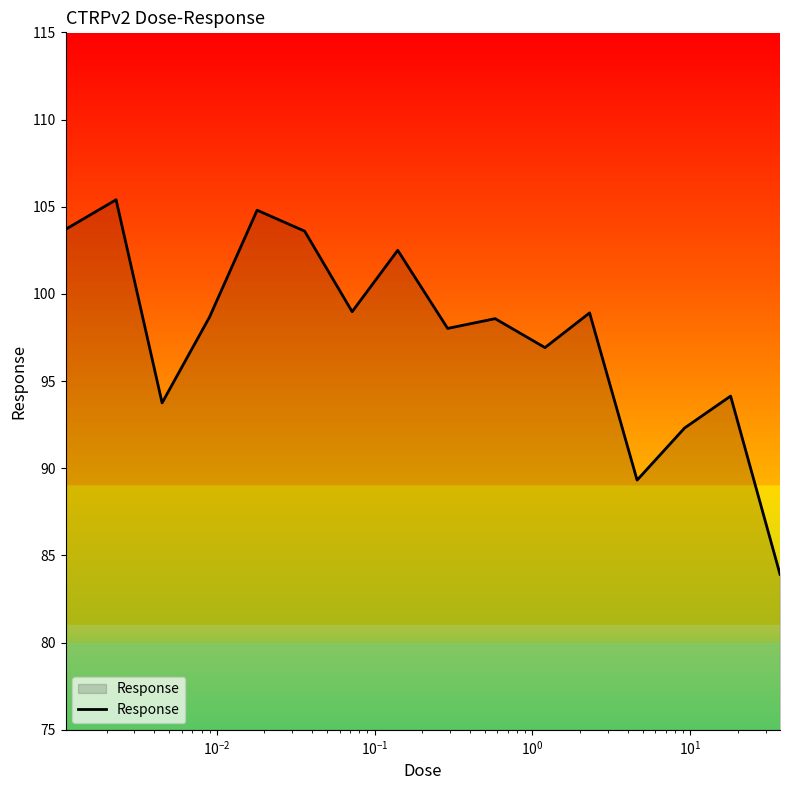

True or false: there are more than 0 points higher than both neighbors.

True